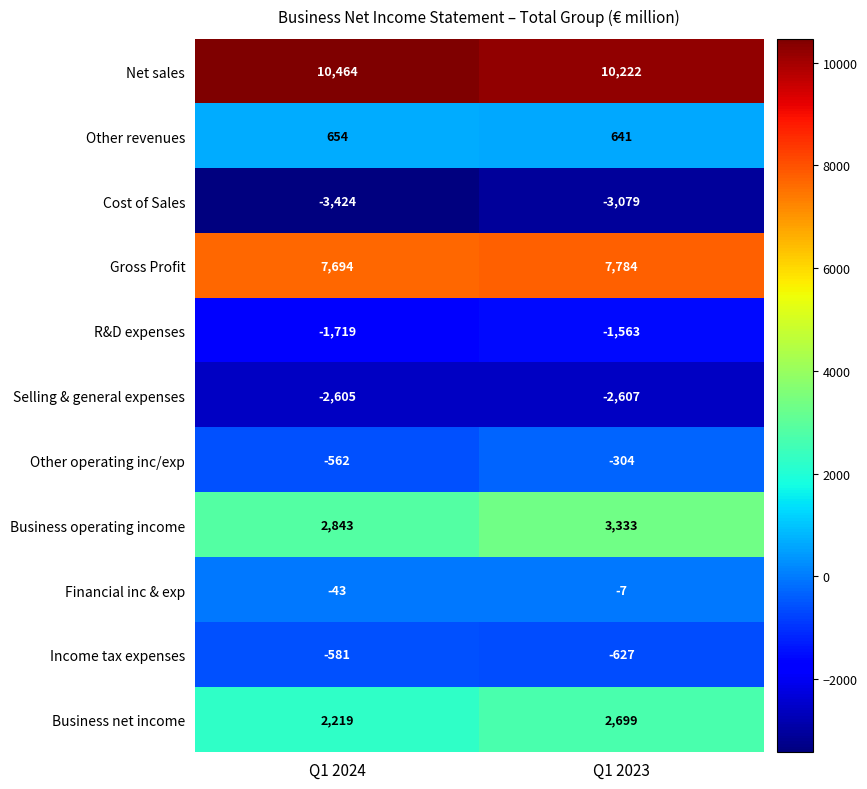

How many data points in Other operating inc/exp are less than -304?

1